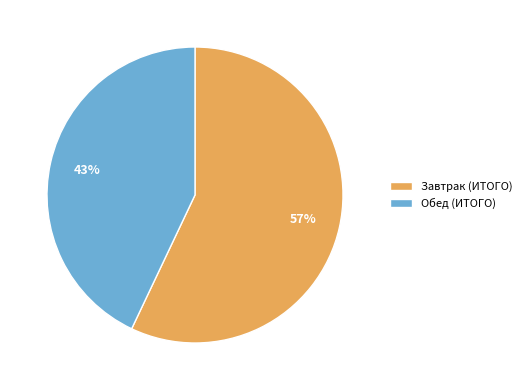

To the nearest percent, what is the average slice percentage?

50%